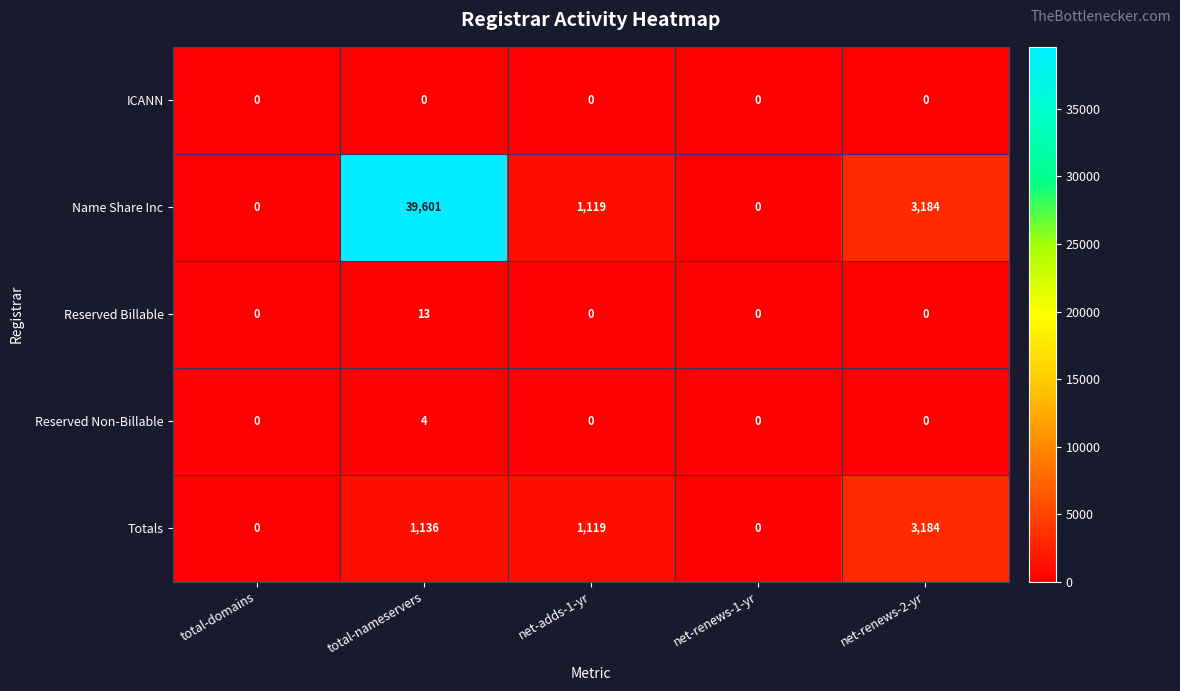

The Totals series shows 0 at total-domains. True or false?

True